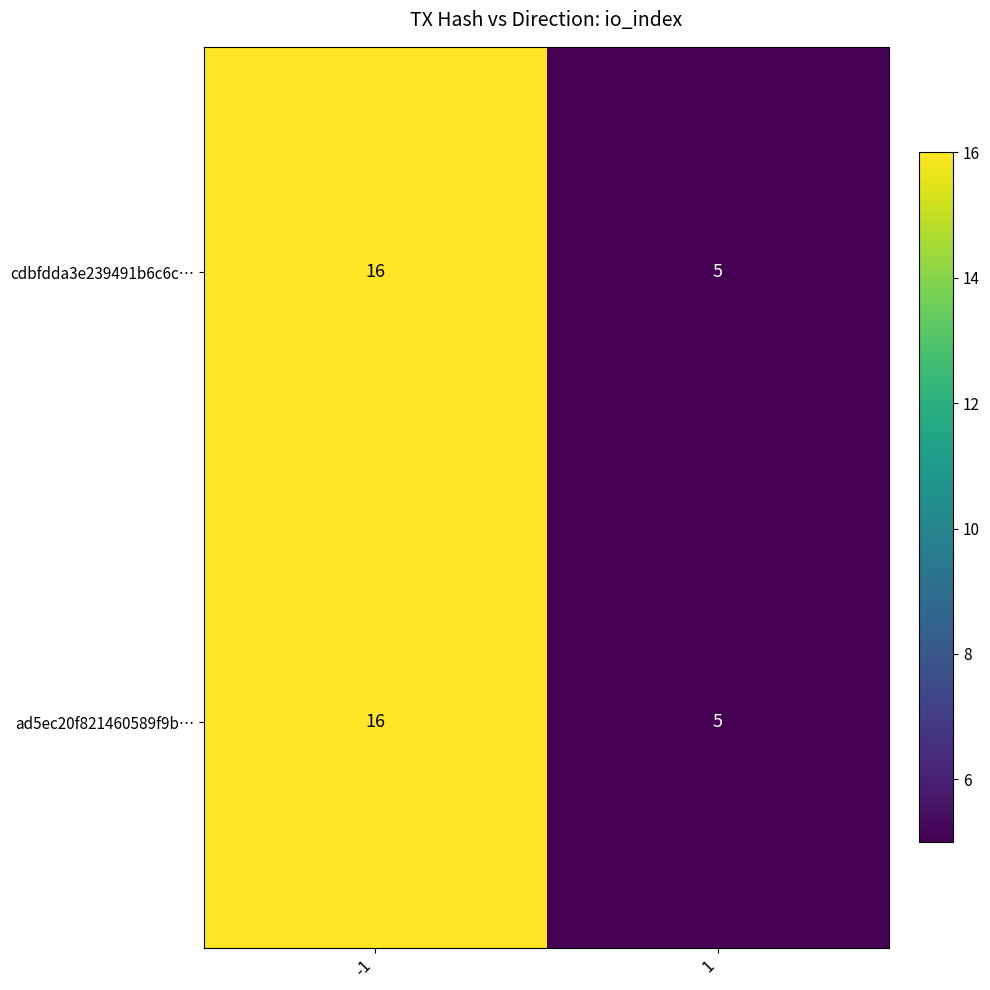

Reading left to right, extract all data points from this chart.

cdbfdda3e239491b6c6c…: -1=16	1=5
ad5ec20f821460589f9b…: -1=16	1=5